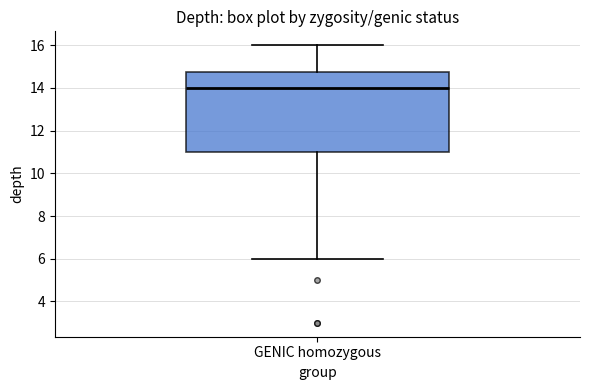

Transcribe this box plot: give where the median line is, the range the box spans, and where the two whiskers end, as read against the y-axis. The values are not printed on the chart, so give them approximately, as read against the axis.

median 14.0, box 11.0 to 14.8, whiskers 6.0 to 16.0